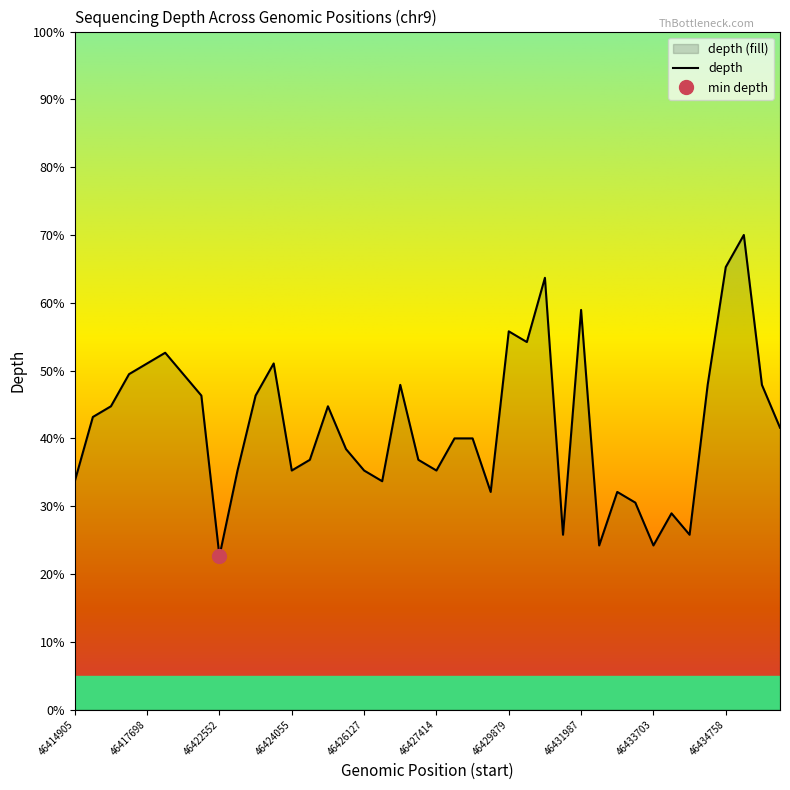

At which label does the data first exceed 41?

46415203